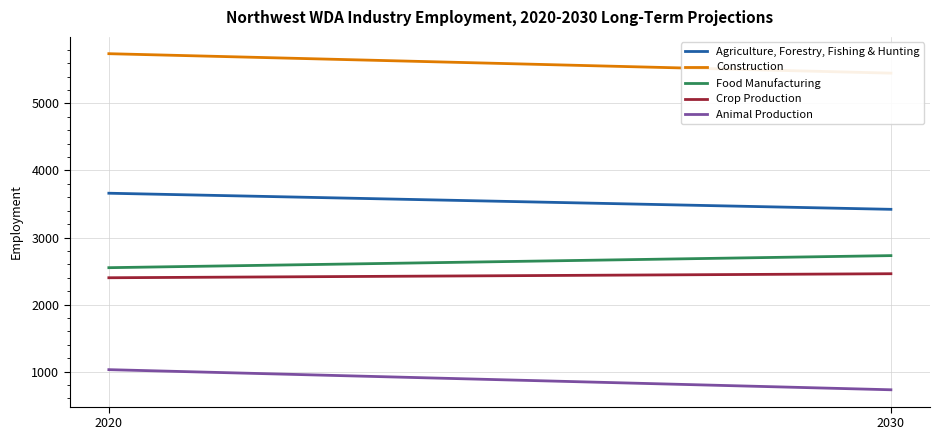

Reading left to right, extract all data points from this chart.

Agriculture, Forestry, Fishing & Hunting: 3660	3420
Construction: 5740	5450
Food Manufacturing: 2550	2730
Crop Production: 2400	2460
Animal Production: 1030	730